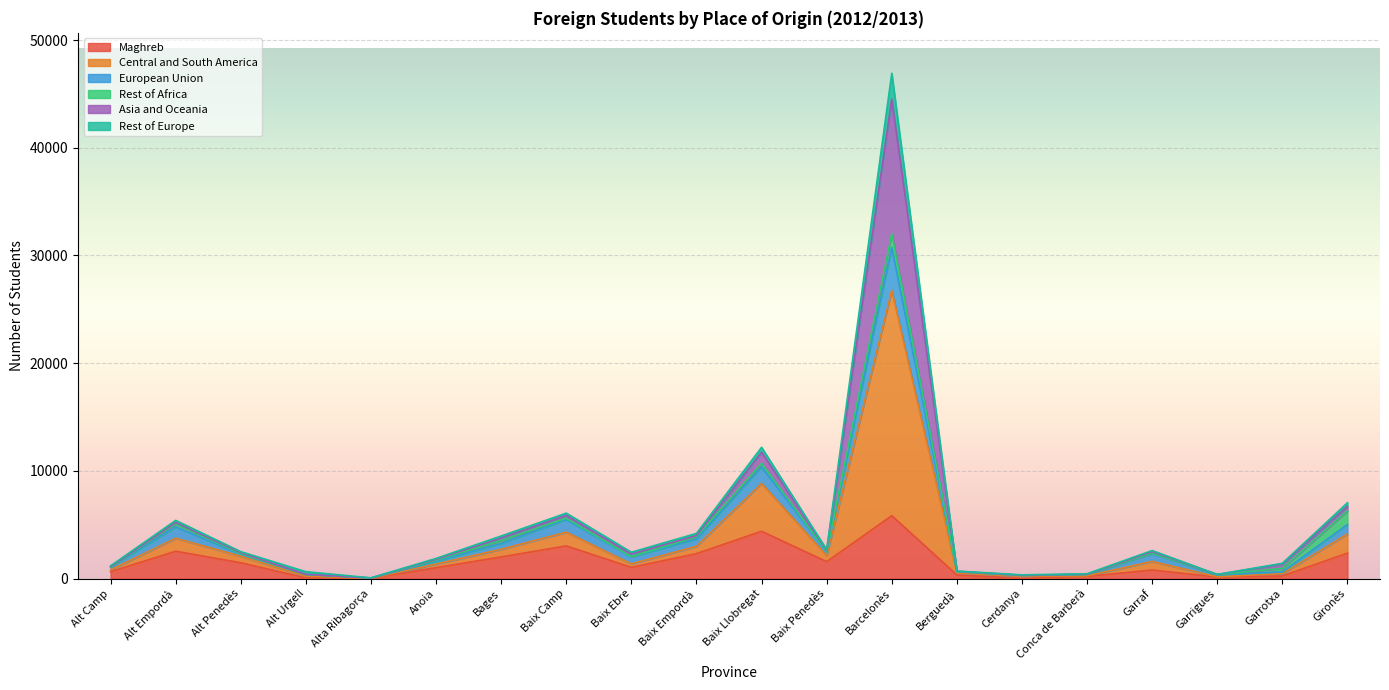

Where is the first local minimum for Central and South America?

Alta Ribagorça